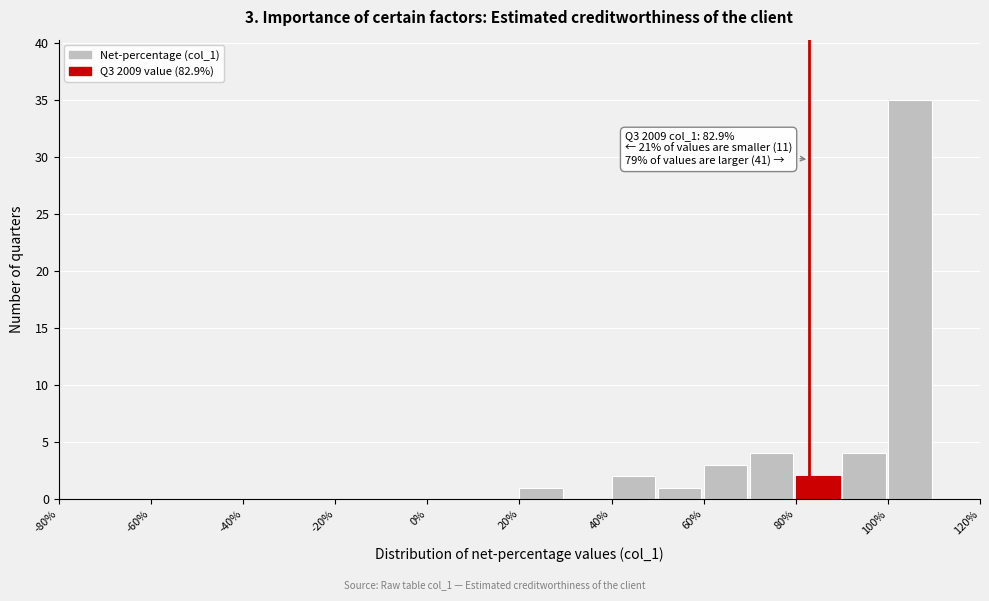

Over which range of the x-axis is the bar tallest?

100 to 110